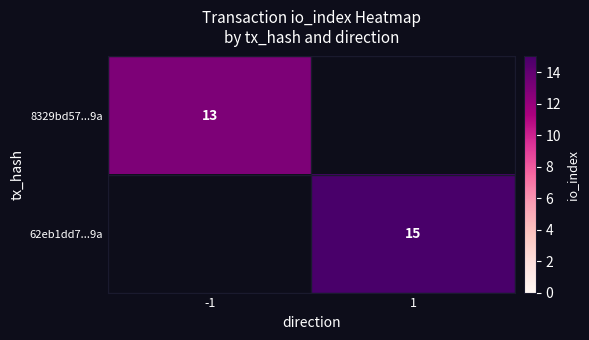

True or false: 8329bd57...9a has a value of 18 at -1.

False